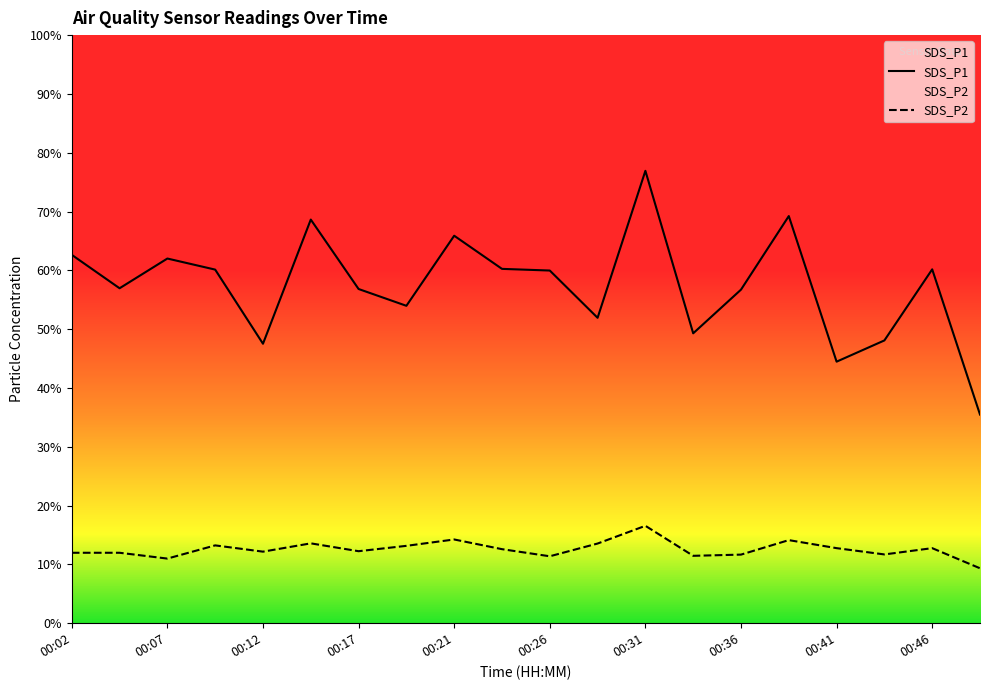

The value of SDS_P1 at 00:14 is 43.7. True or false?

True